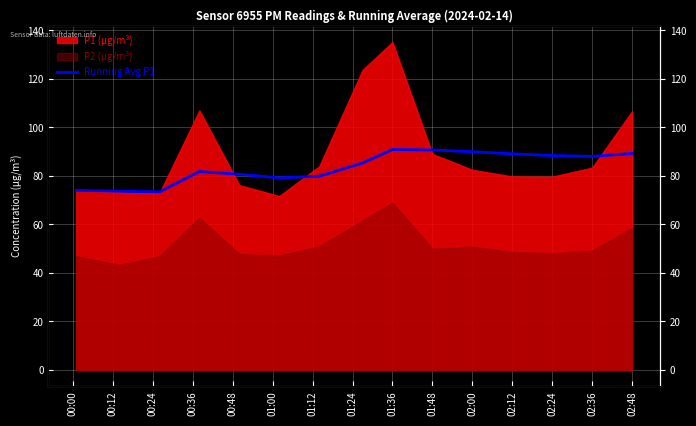

What is the change in value from 00:12 to 01:12?

+6.2